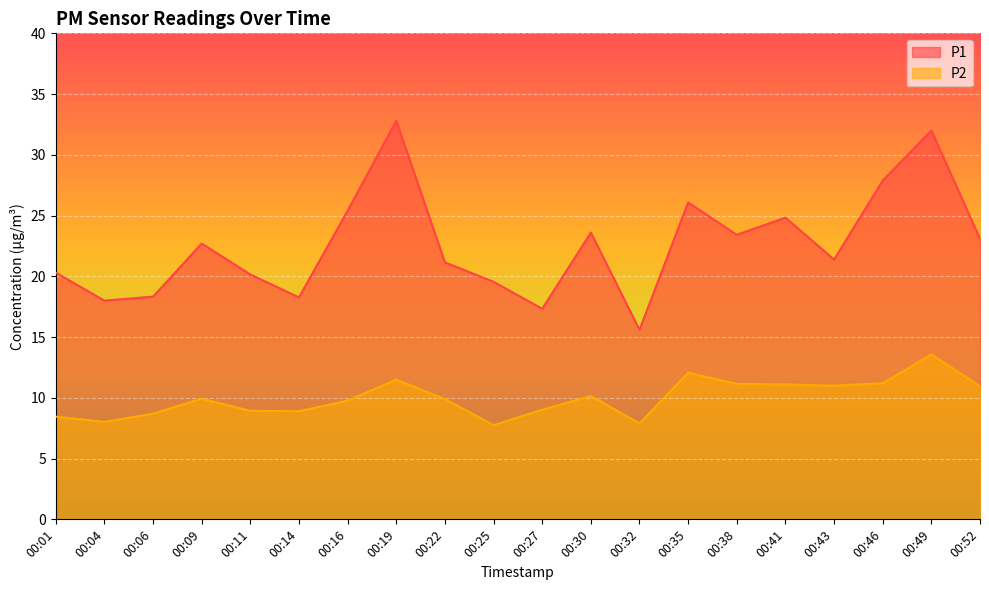

At how many categories does at least one series exceed 18?

17